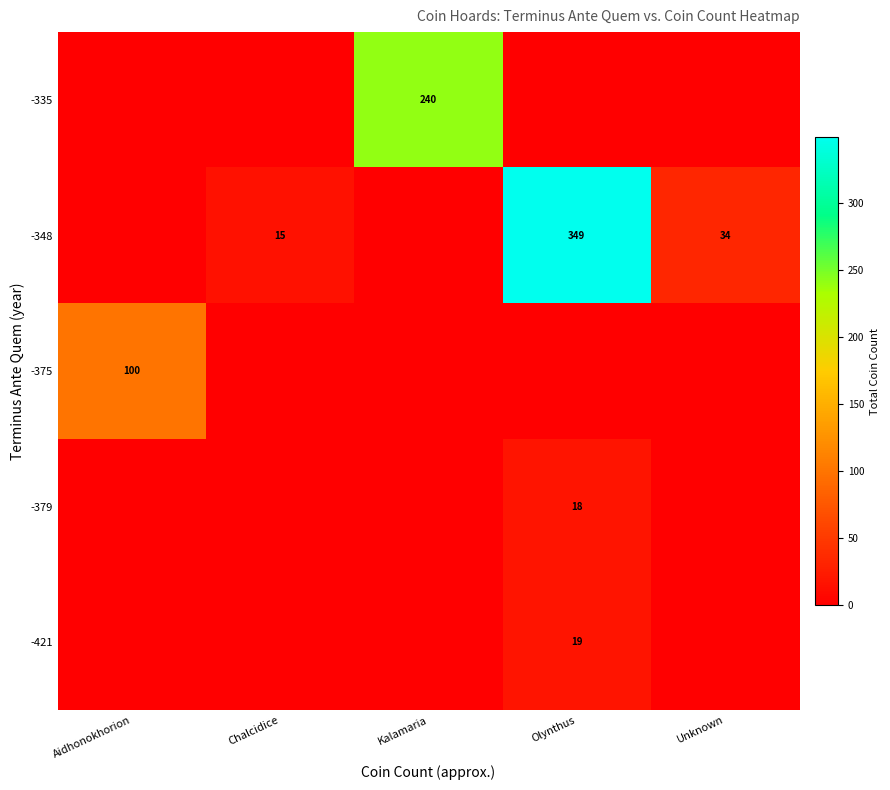

At how many categories does at least one series exceed 146?

2